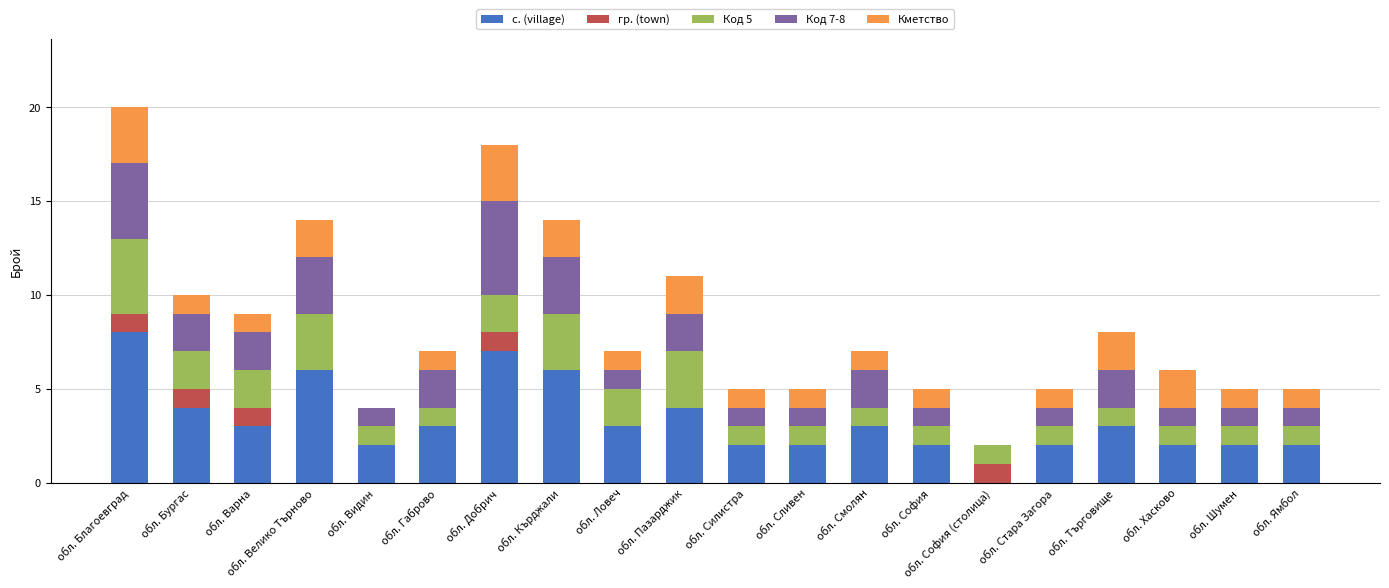

What is the total value across all series at обл. Габрово?

7